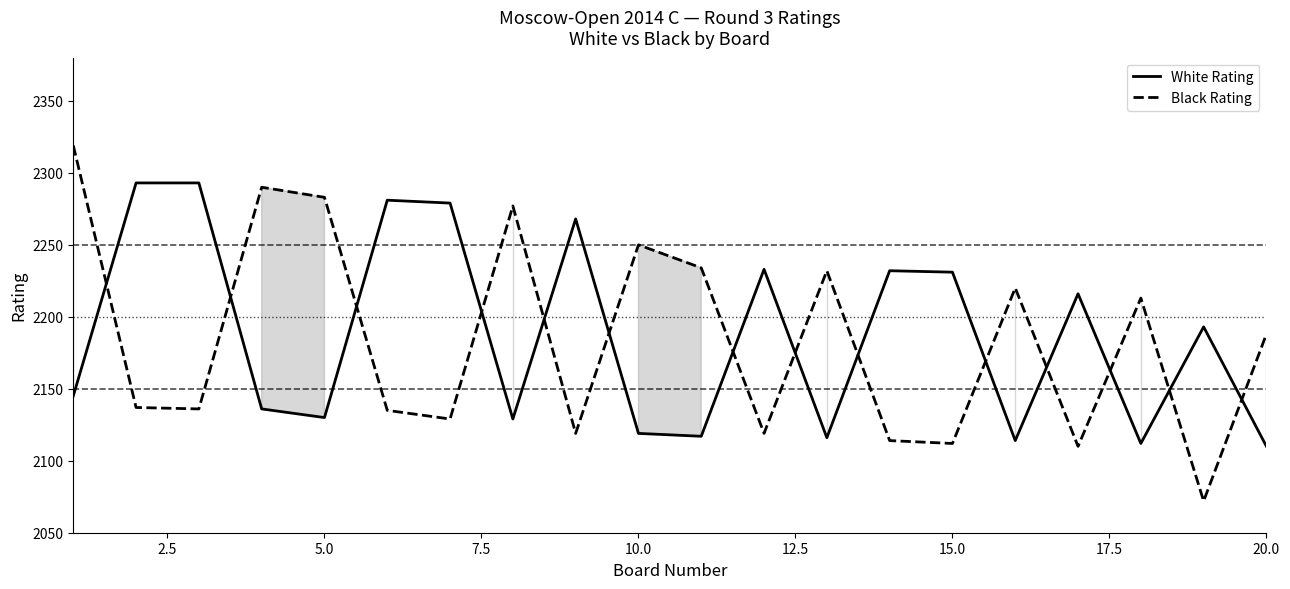

After their last crossing, which series has the higher values: Black Rating or White Rating?

Black Rating